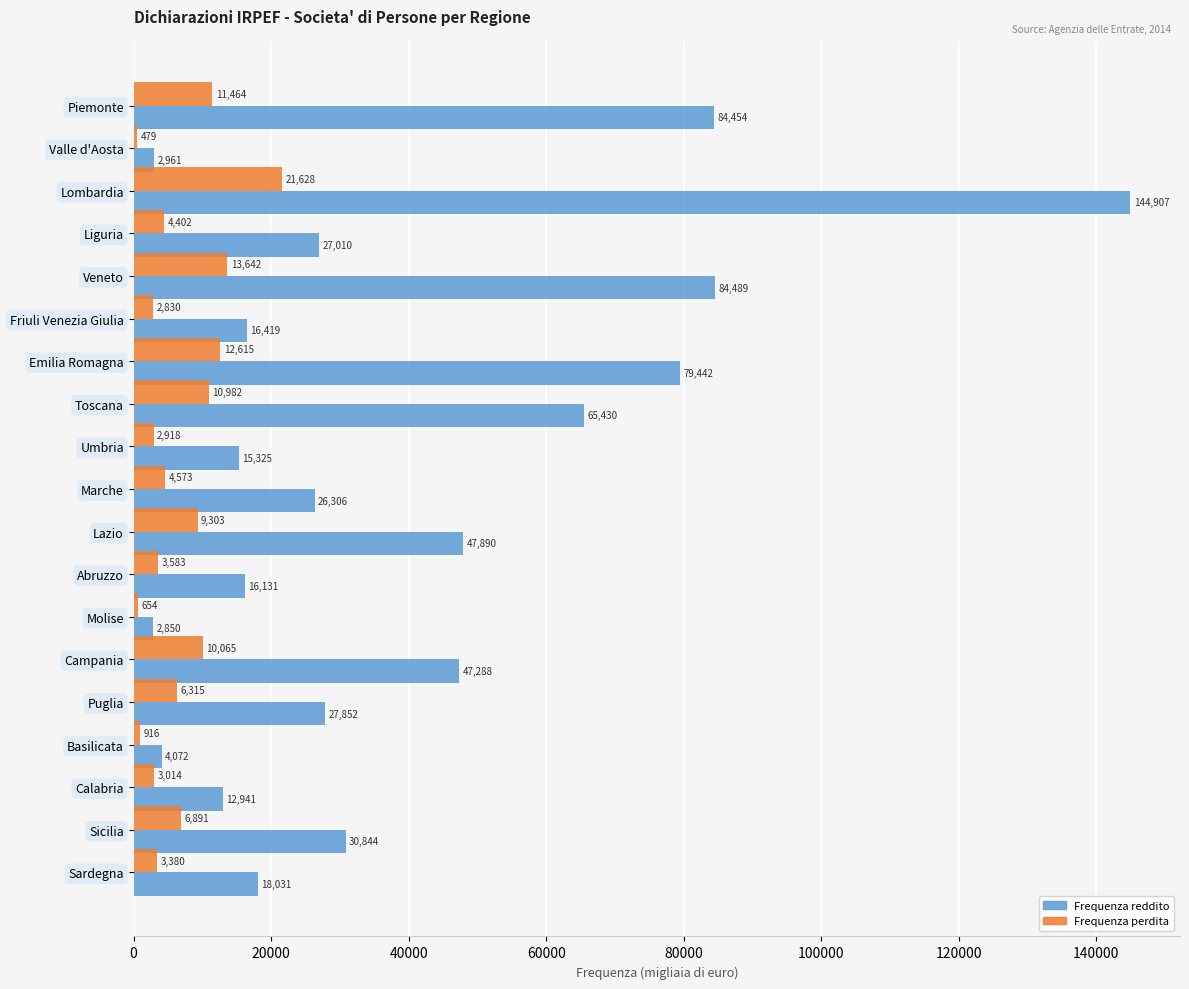

Which series has the largest total across all categories?

Frequenza reddito